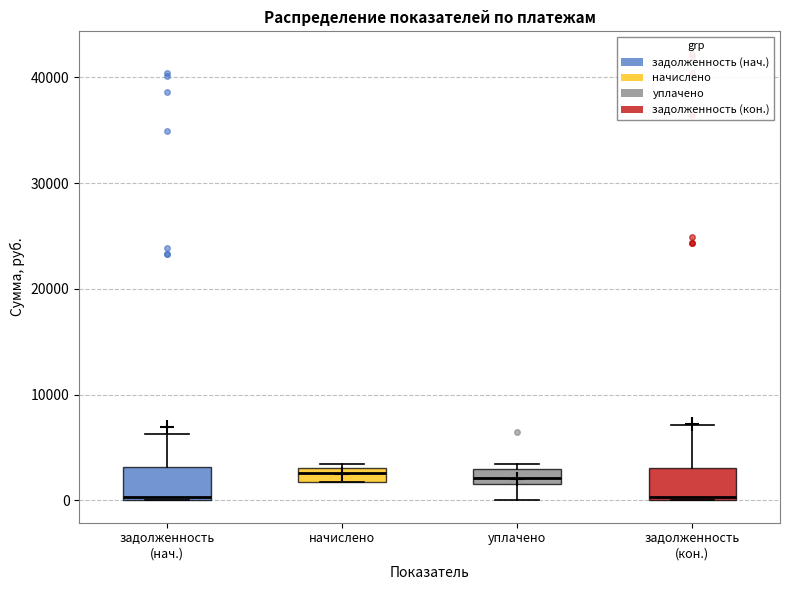

Where does the lower whisker of the box for уплачено end on the y-axis? The values are not printed on the chart, so give them approximately, as read against the axis.

0